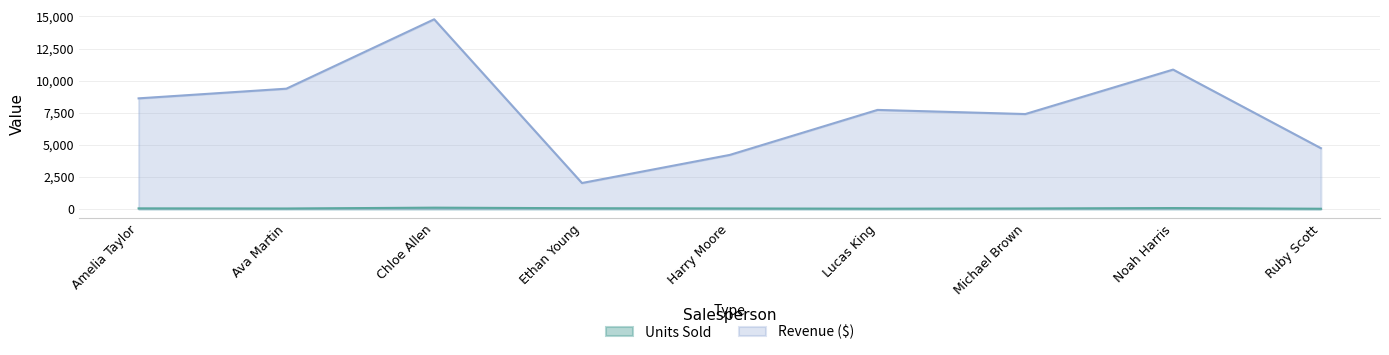

Rank the categories by Revenue ($) value from highest to lowest.

Chloe Allen, Noah Harris, Ava Martin, Amelia Taylor, Lucas King, Michael Brown, Ruby Scott, Harry Moore, Ethan Young